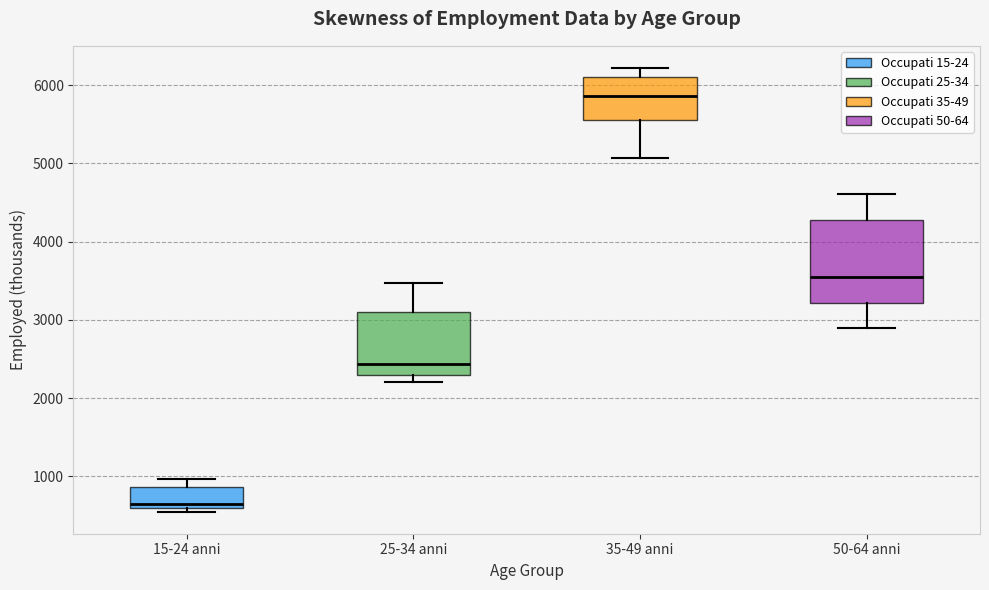

Comparing the boxes themselves (not the whiskers), which one is the tallest?

50-64 anni